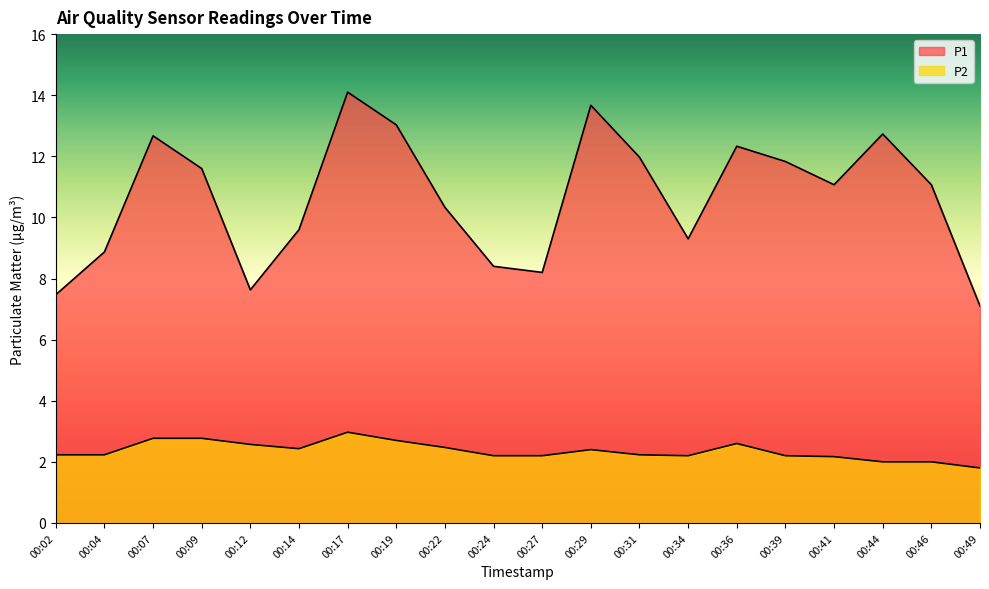

True or false: P1 and P2 intersect in this chart.

False